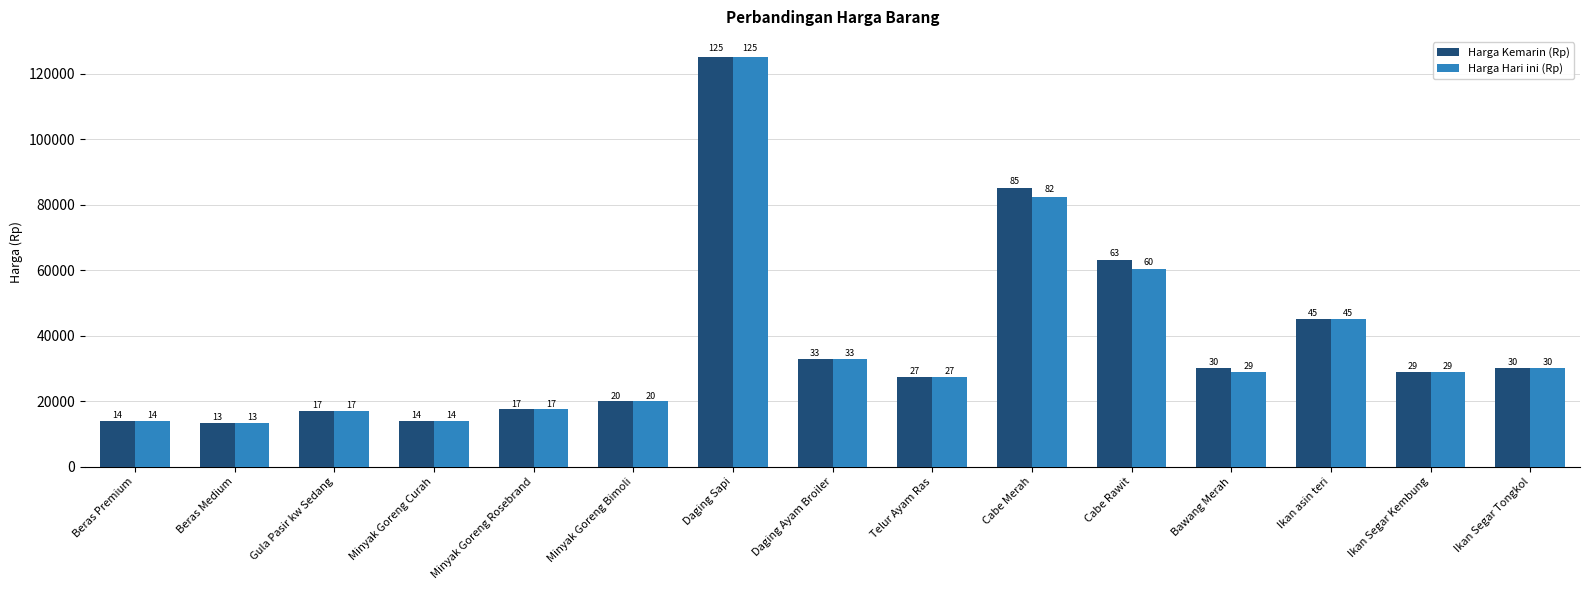

Which has a higher value, Minyak Goreng Rosebrand or Minyak Goreng Bimoli?

Minyak Goreng Bimoli